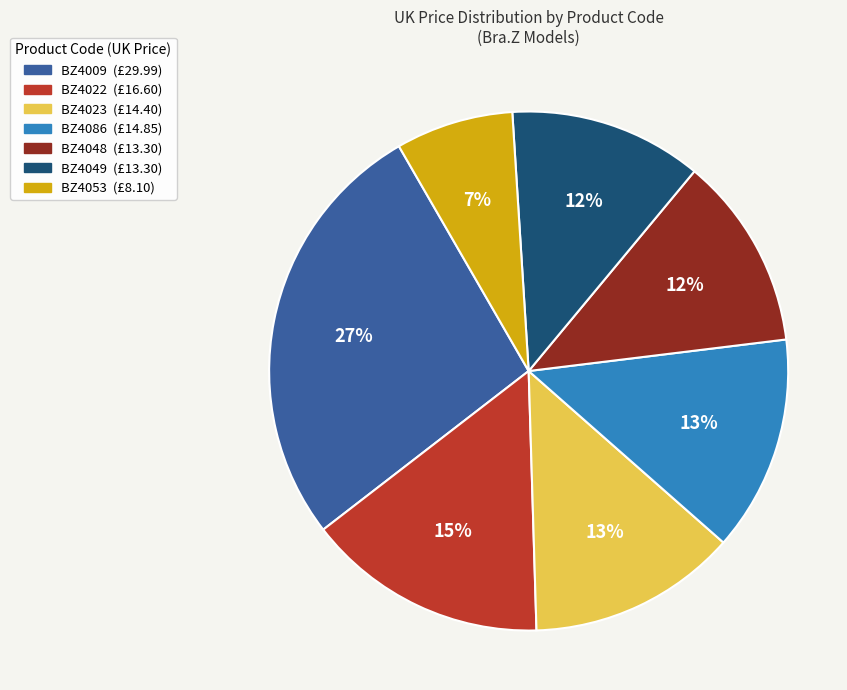

The BZ4023 slice represents 13% of the pie. True or false?

True